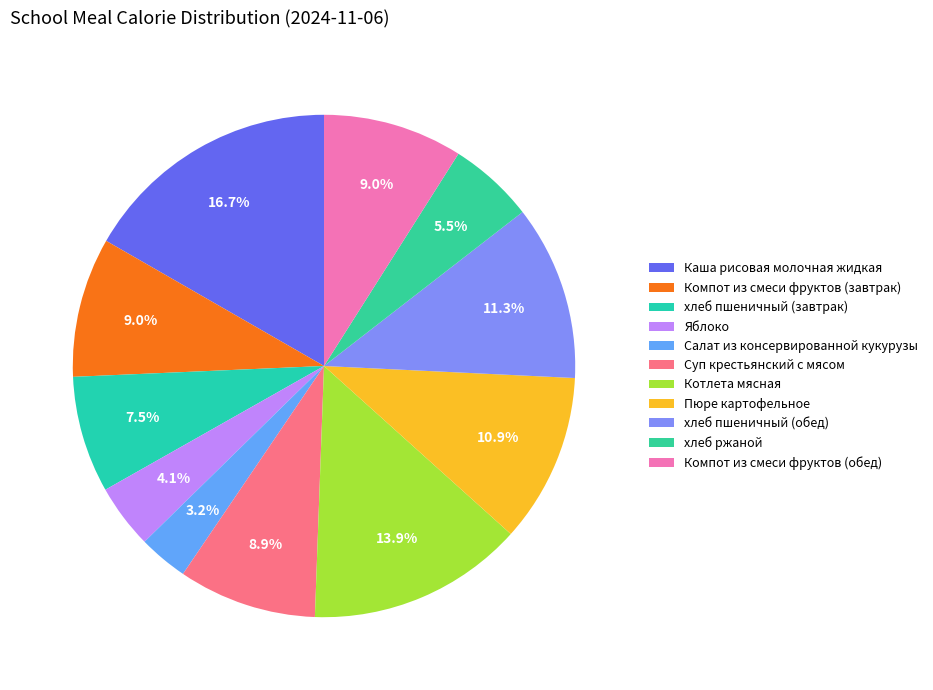

Which category has the biggest portion of the pie?

Каша рисовая молочная жидкая